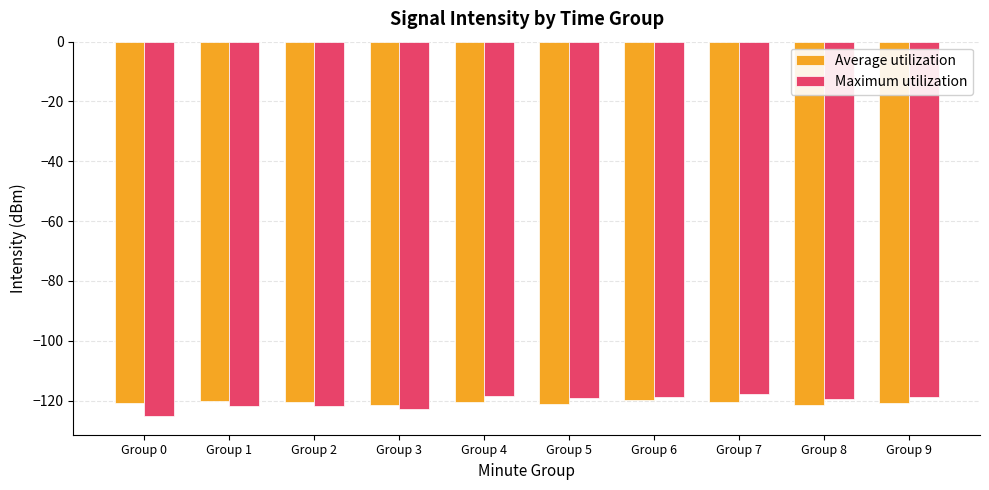

Which series has the widest spread of values?

Maximum utilization